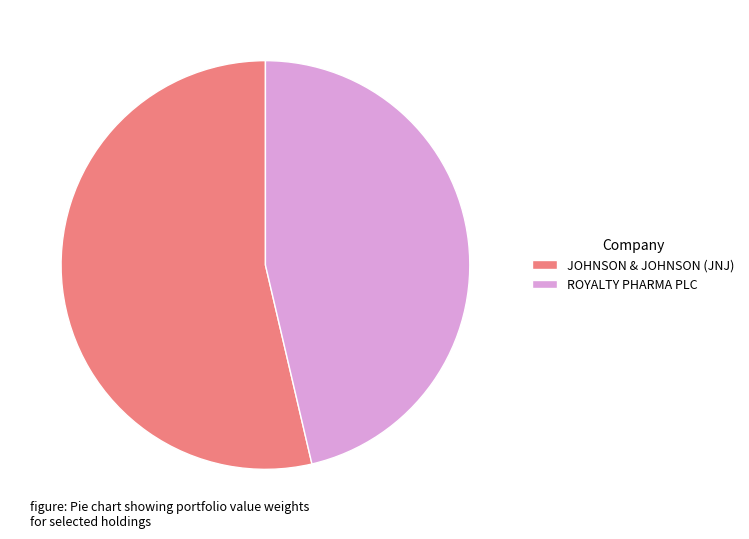

Is it true that JOHNSON & JOHNSON (JNJ) is 59% of the pie?

False